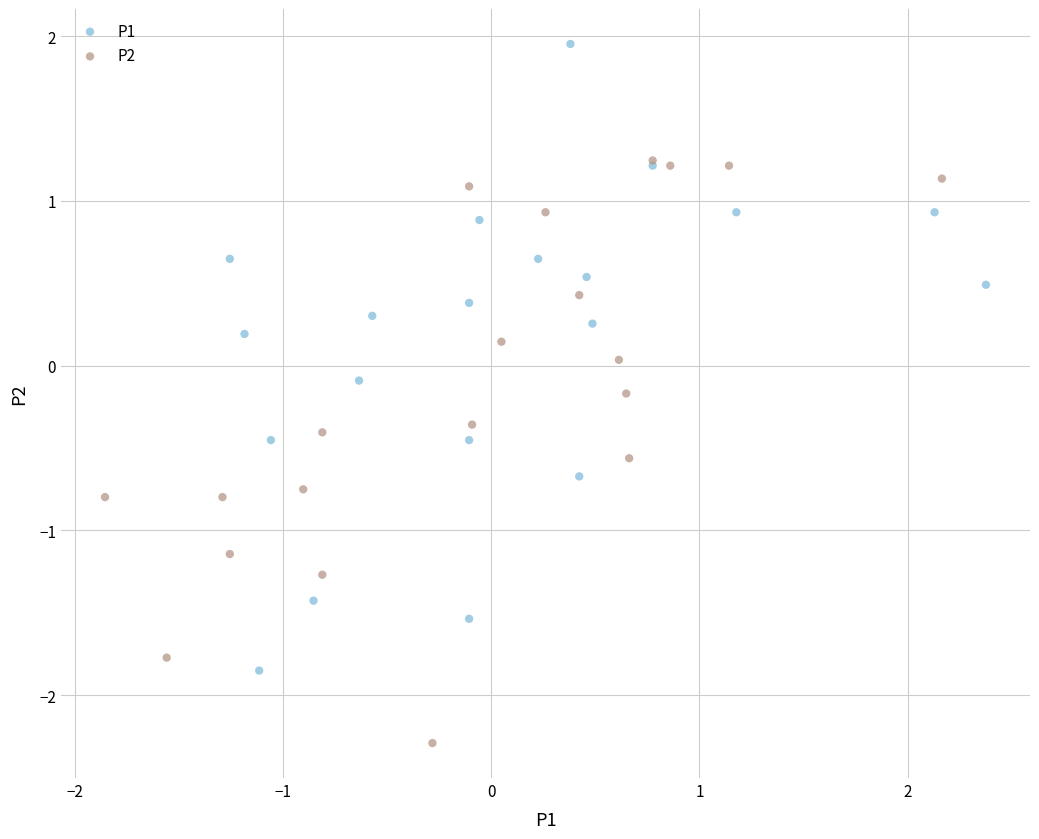

What are all the series names shown in the legend?

P1, P2